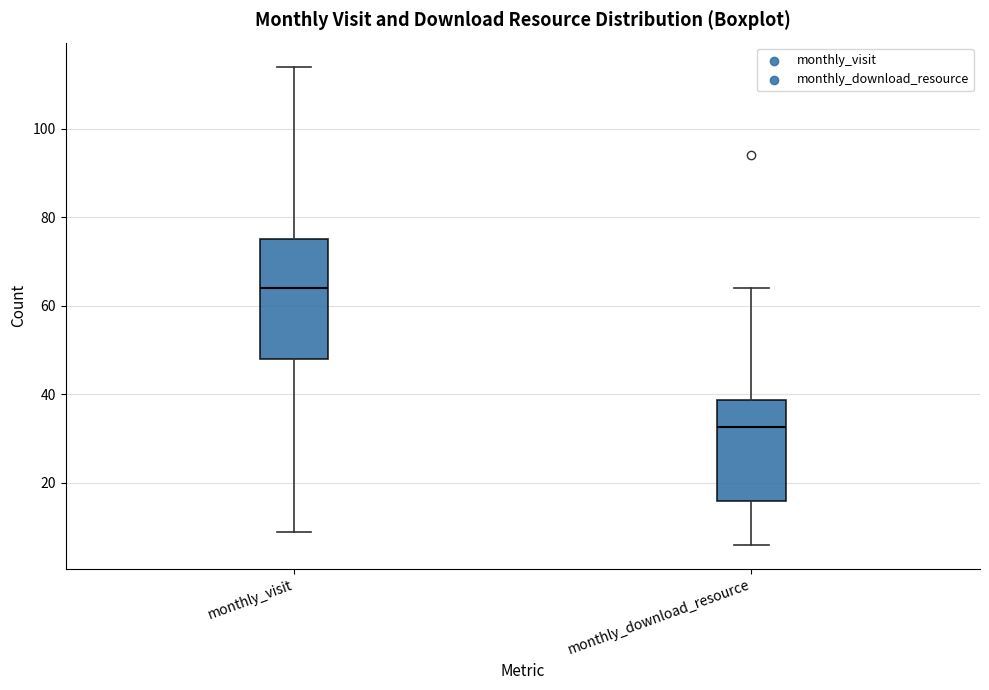

Which box's median line is the lowest?

monthly_download_resource